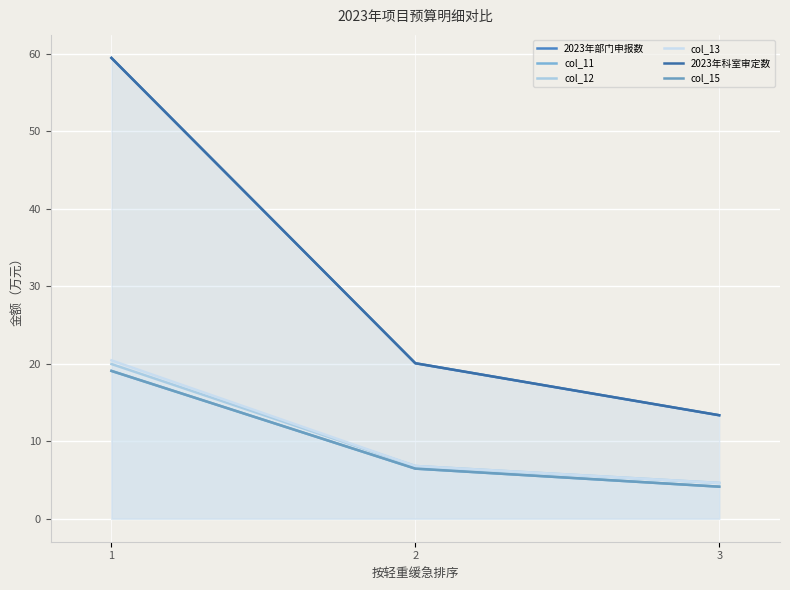

At which label does col_12 reach its peak?

1